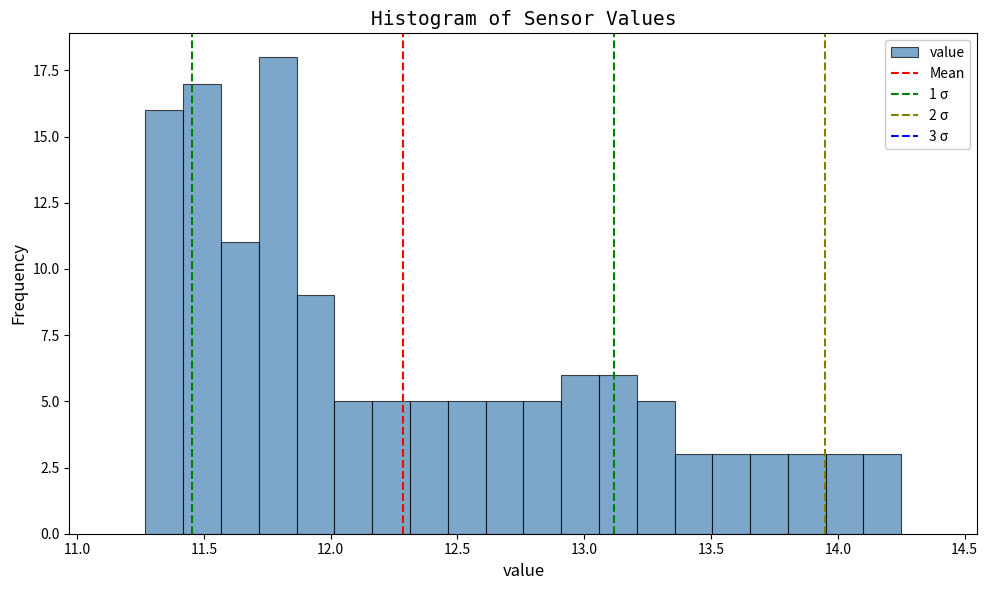

Read against the x-axis, roughly where is the centre of the tallest bar?

11.80